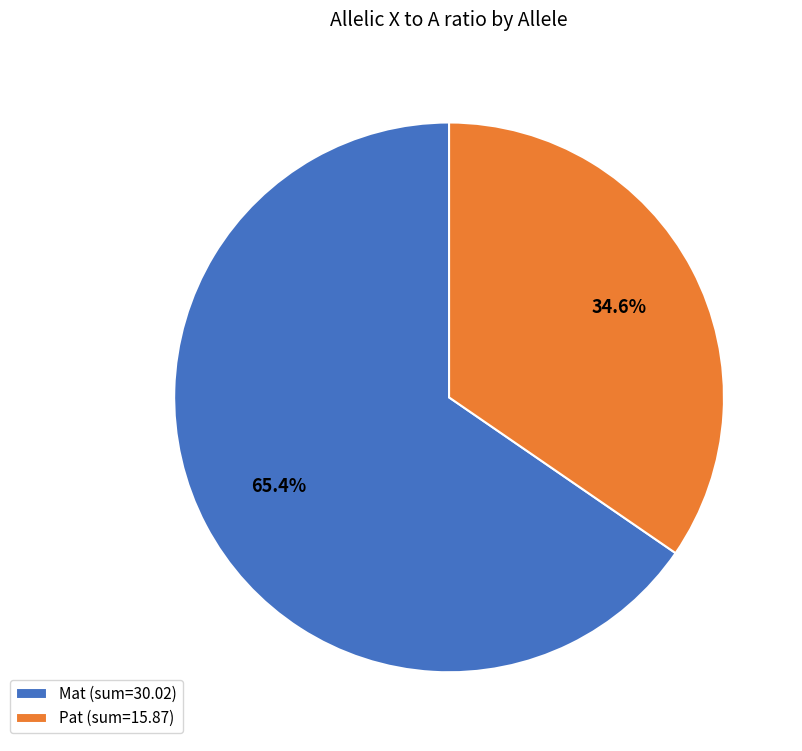

What percentage is NOT represented by Mat (sum=30.02)?

34.6%